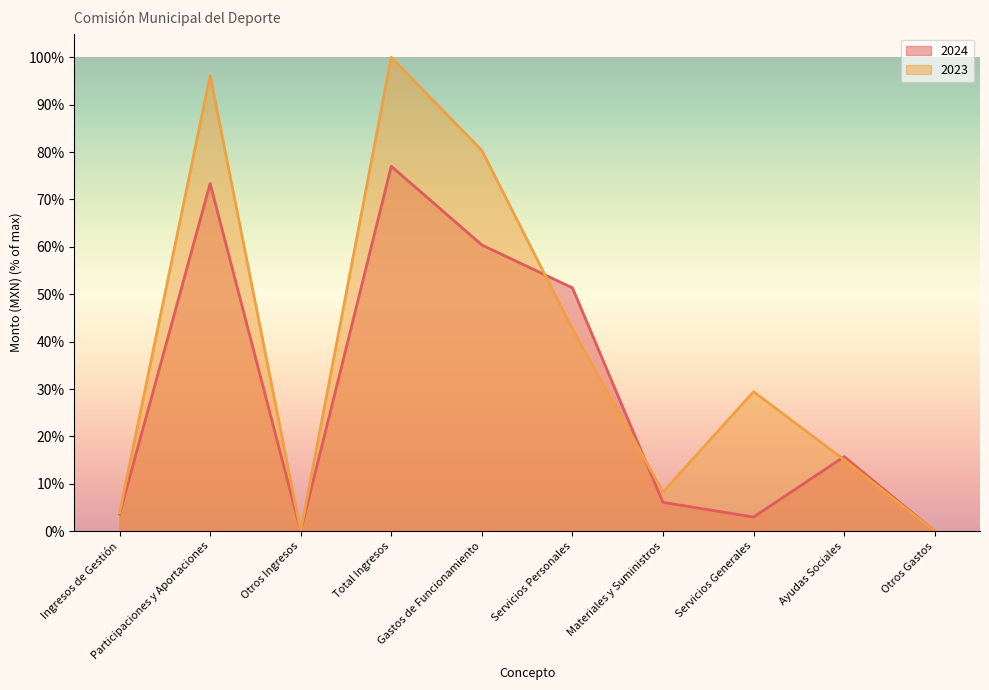

Where is 2023 nearest to the value 50?

Servicios Personales